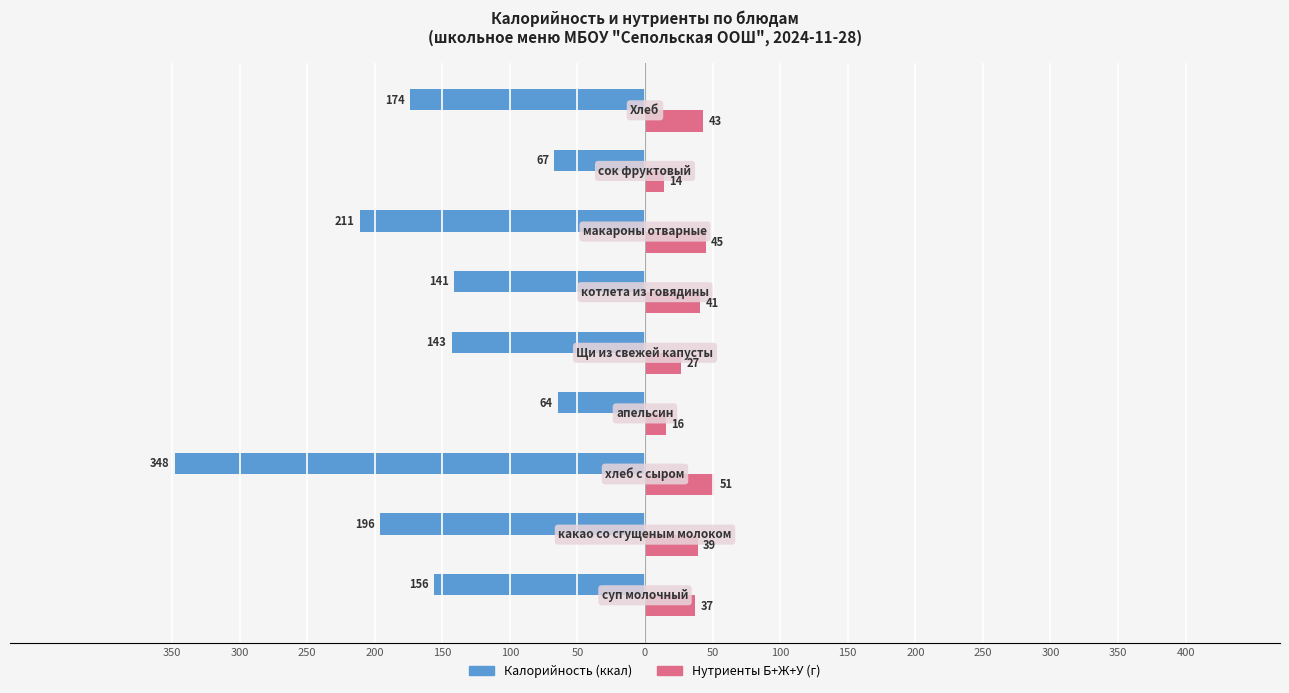

Count the number of categories in the chart.

9